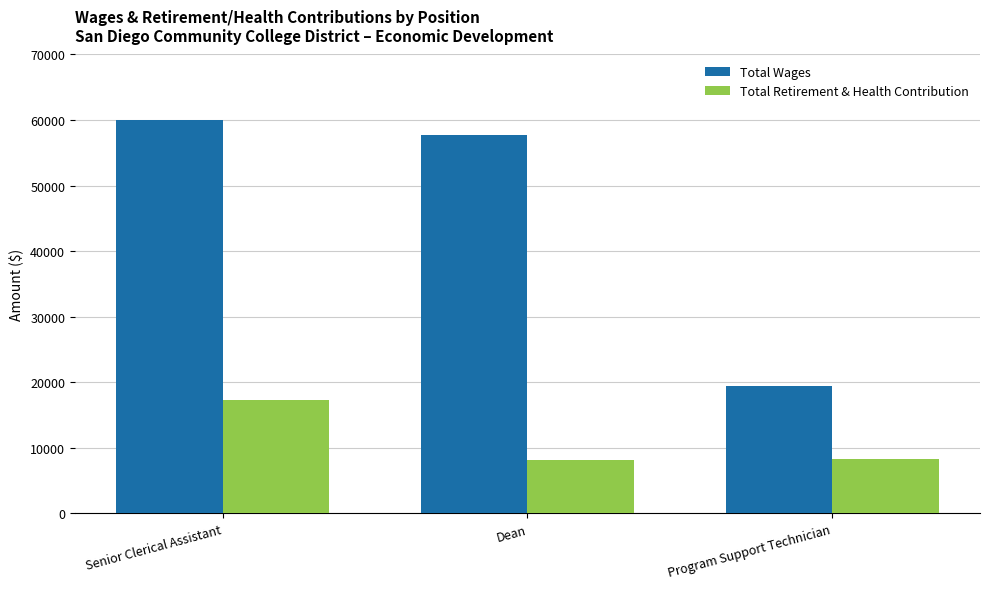

What position from the left is Senior Clerical Assistant?

1